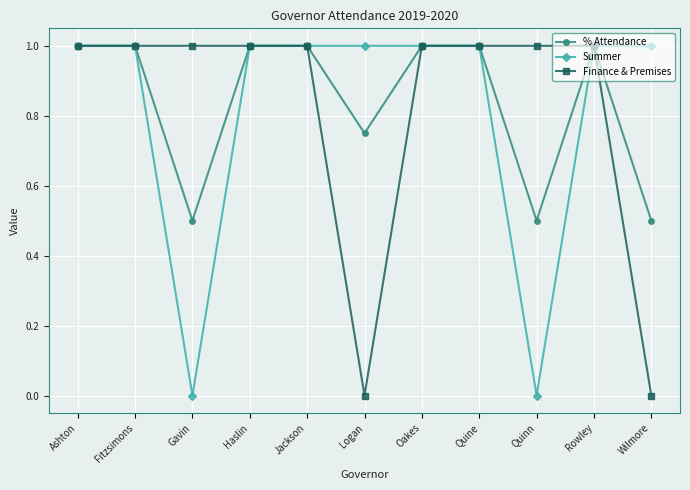

What is the value of the % Attendance point at the 3rd from the left?

0.5